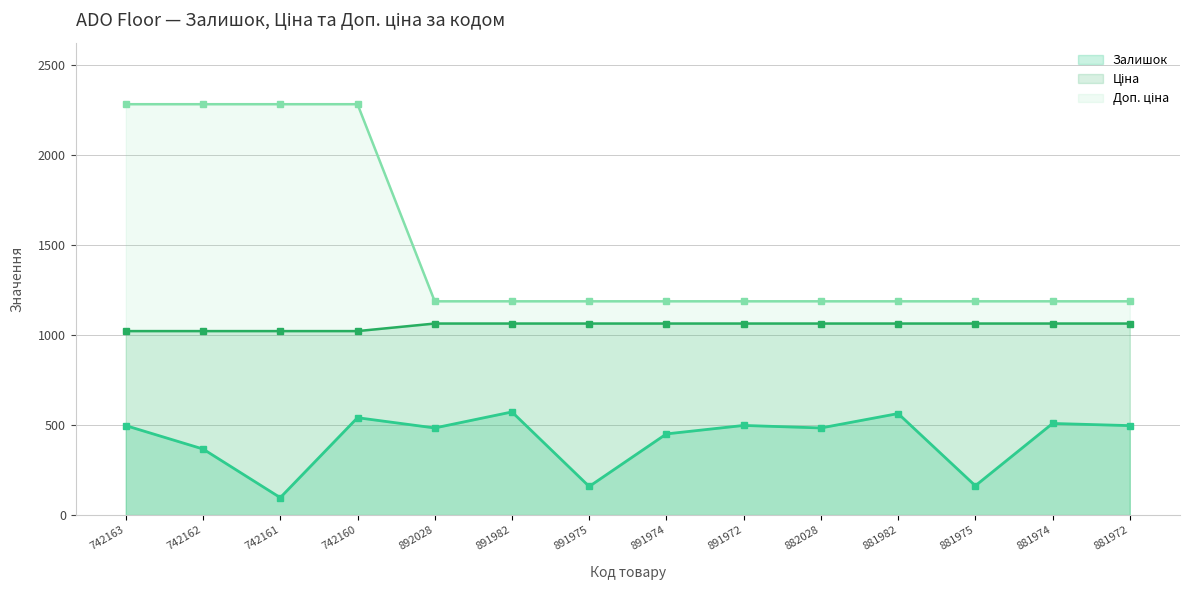

What is the label of the 12th point from the left?

881975